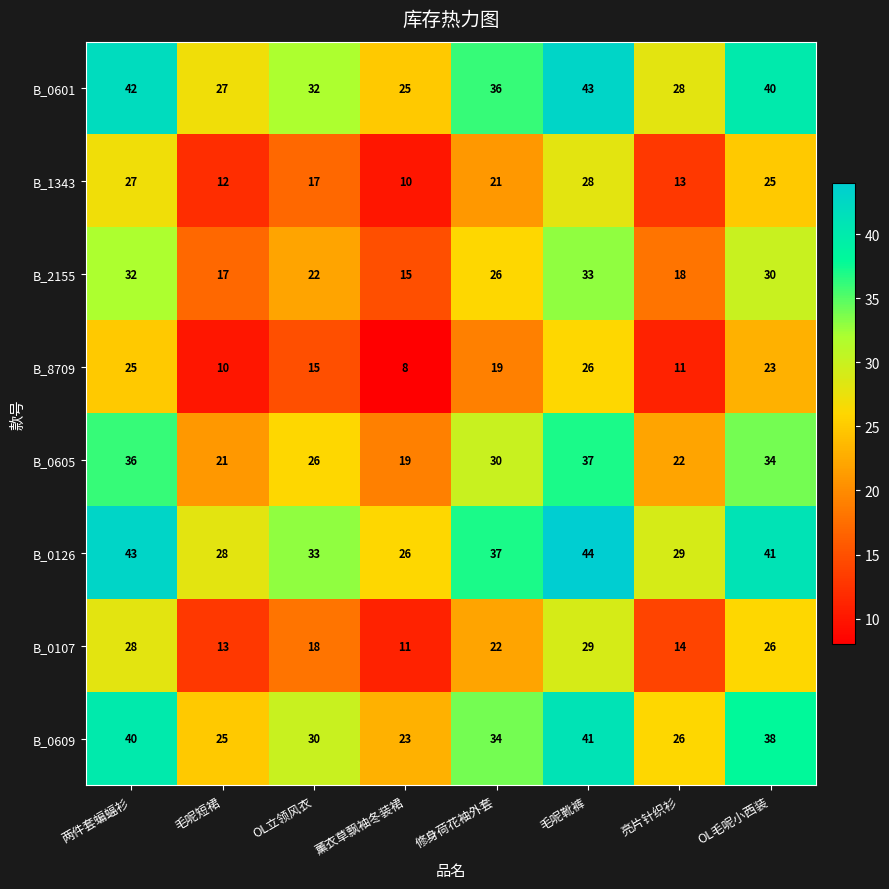

Rank the categories by B_0126 value from lowest to highest.

薰衣草飘袖冬装裙, 毛呢短裙, 亮片针织衫, OL立领风衣, 修身荷花袖外套, OL毛呢小西装, 两件套蝙蝠衫, 毛呢靴裤